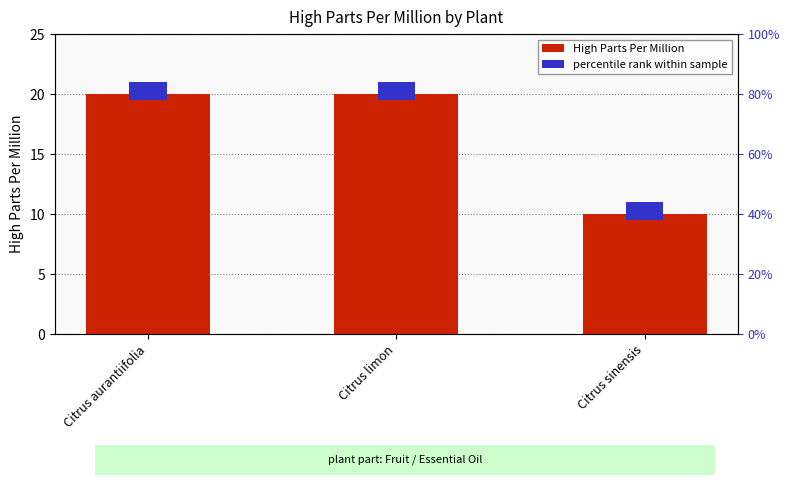

What is the minimum value shown in the chart?

10